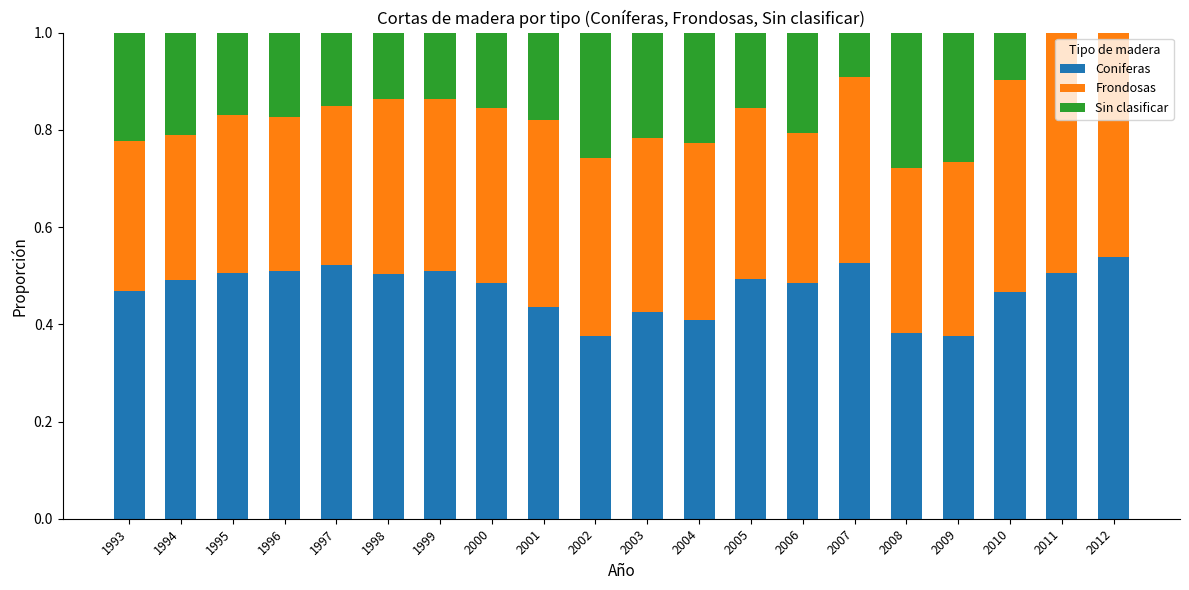

True or false: Coniferas has a value of 0.5 at 1998.

True